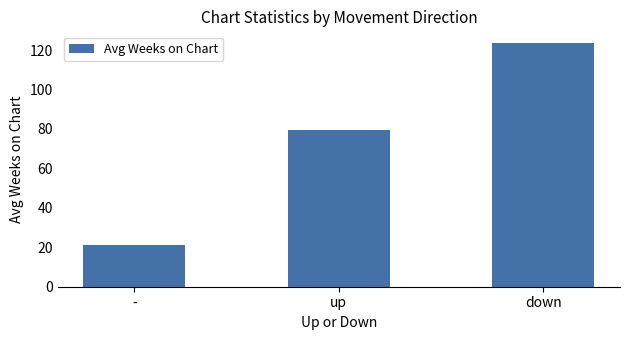

Is it true that the value at - is 21.2?

True